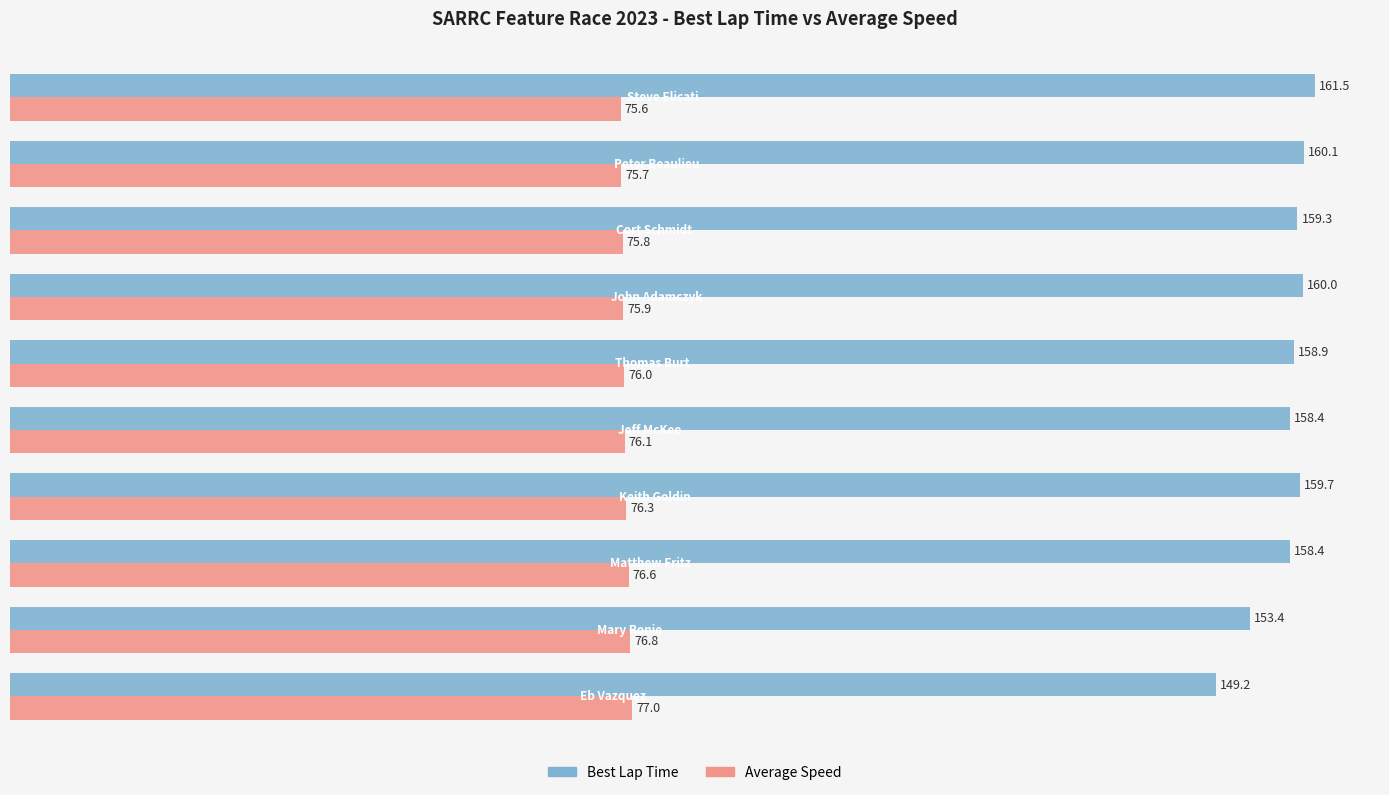

What is the minimum value for Best Lap Time?

149.2